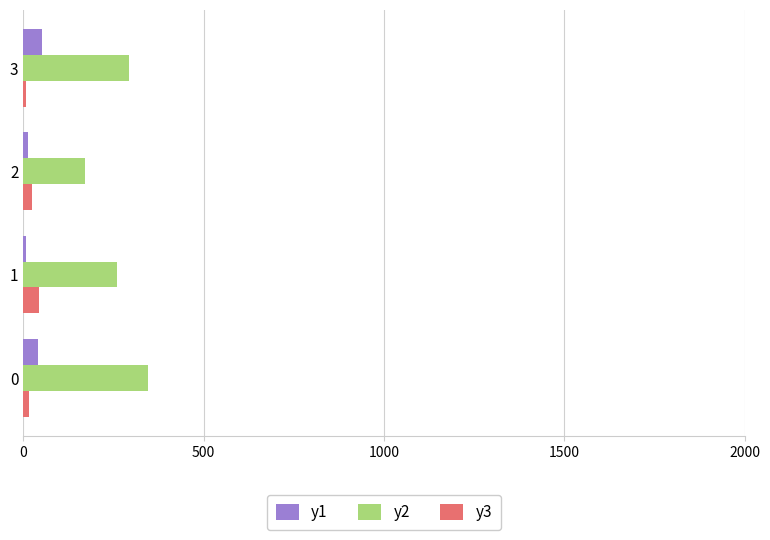

Is the value of y2 at 0 greater than the value of y1 at 1?

Yes